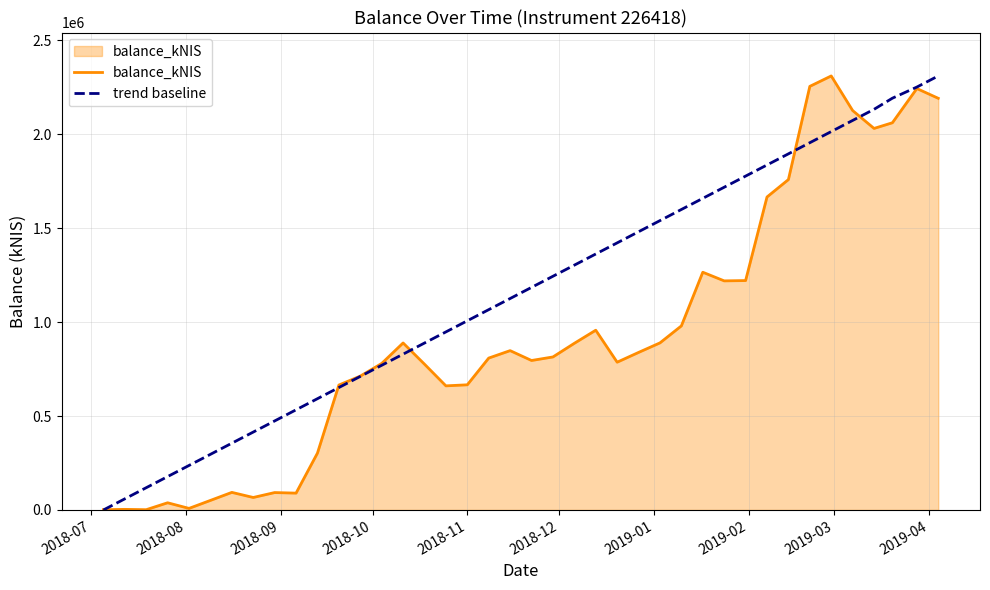

Does the chart display data point markers on the line(s)?

No